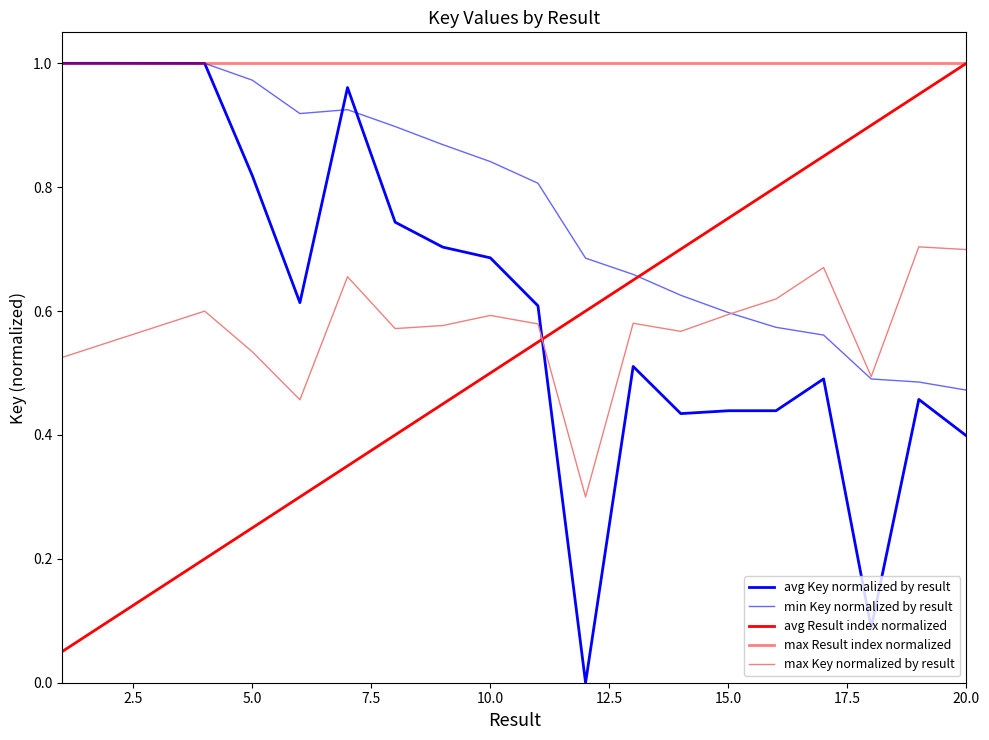

Does the chart have visible grid lines?

No